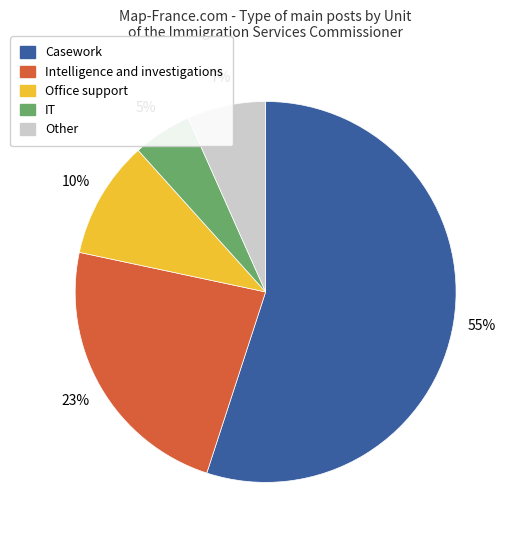

To the nearest percent, what is the difference between the largest and smallest slice percentages?

50%